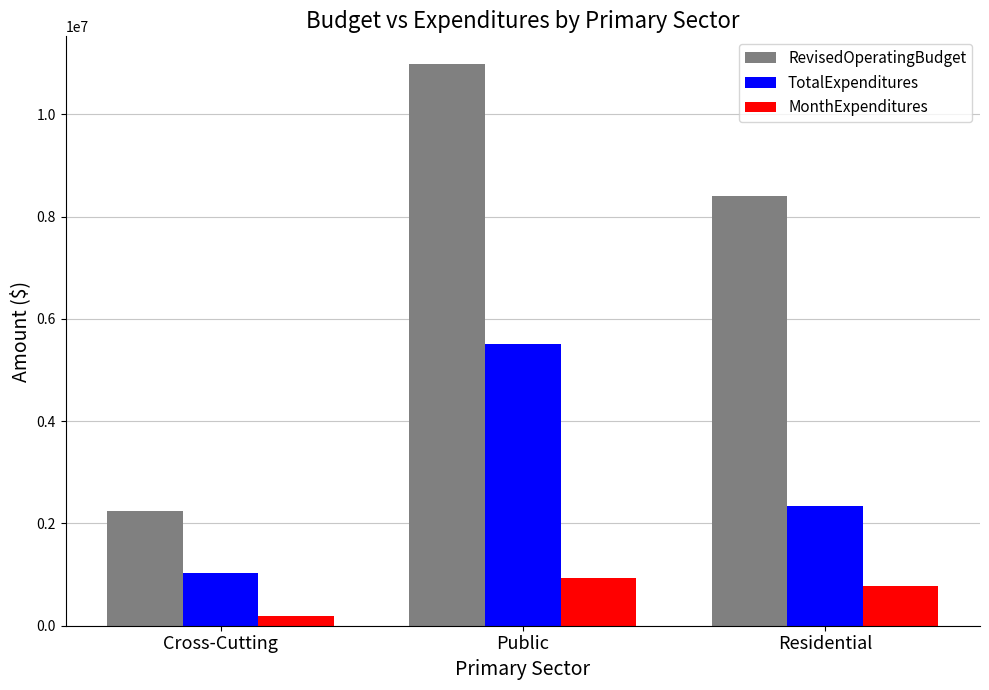

The MonthExpenditures series shows 926367 at Public. True or false?

True